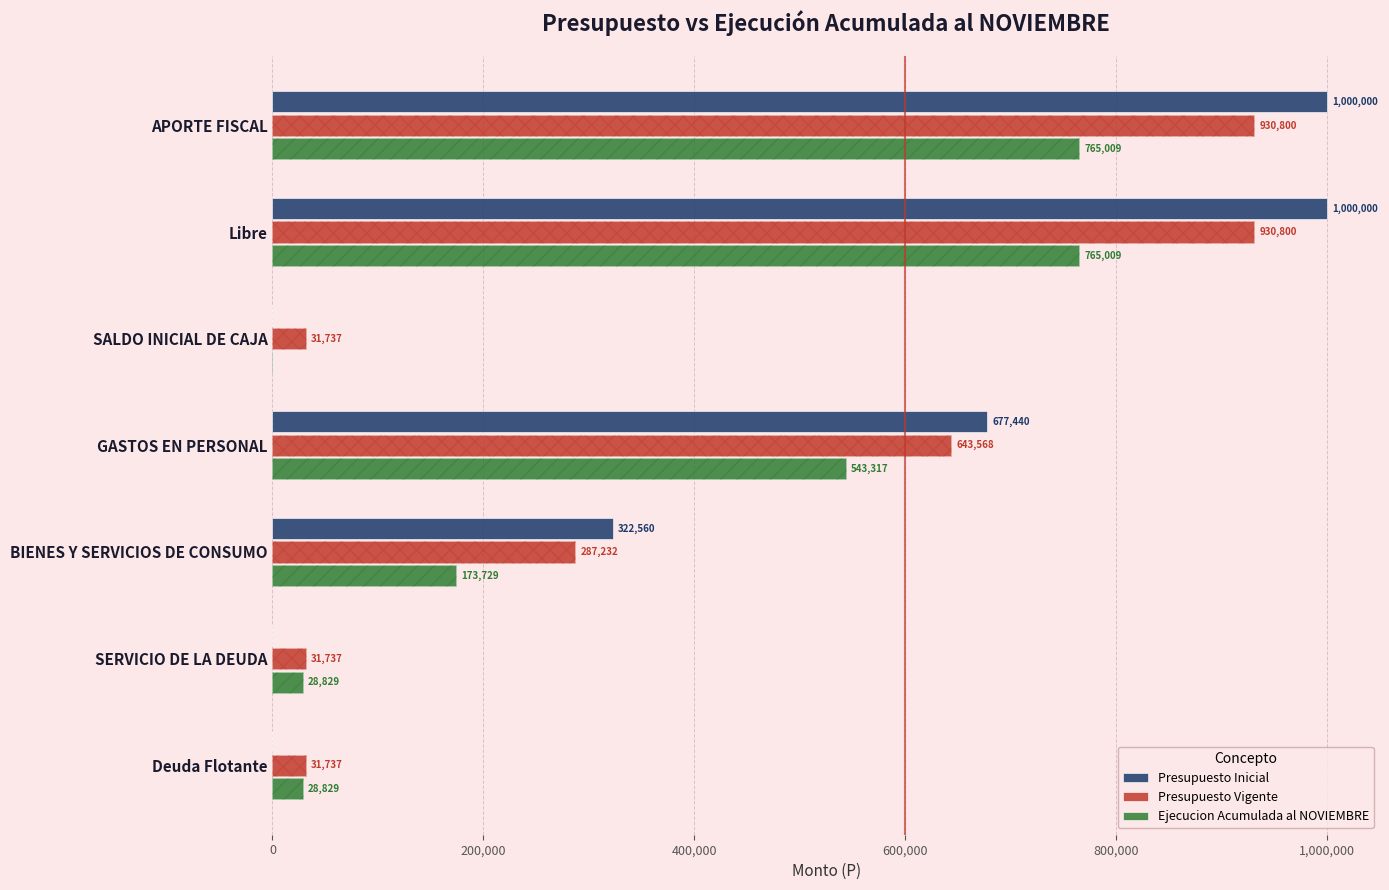

The value of Presupuesto Vigente at GASTOS EN PERSONAL is 1089155. True or false?

False